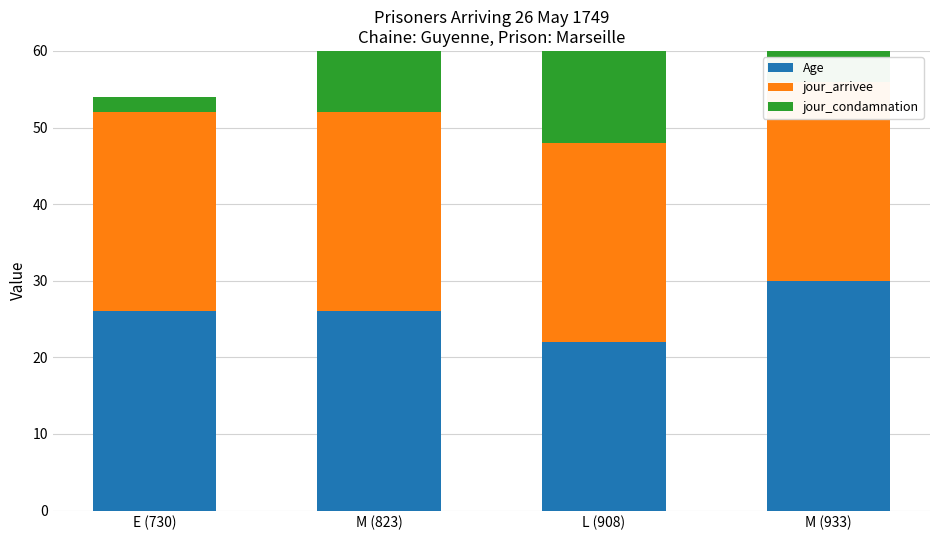

Rank the categories by Age value from highest to lowest.

M (933), E (730), M (823), L (908)